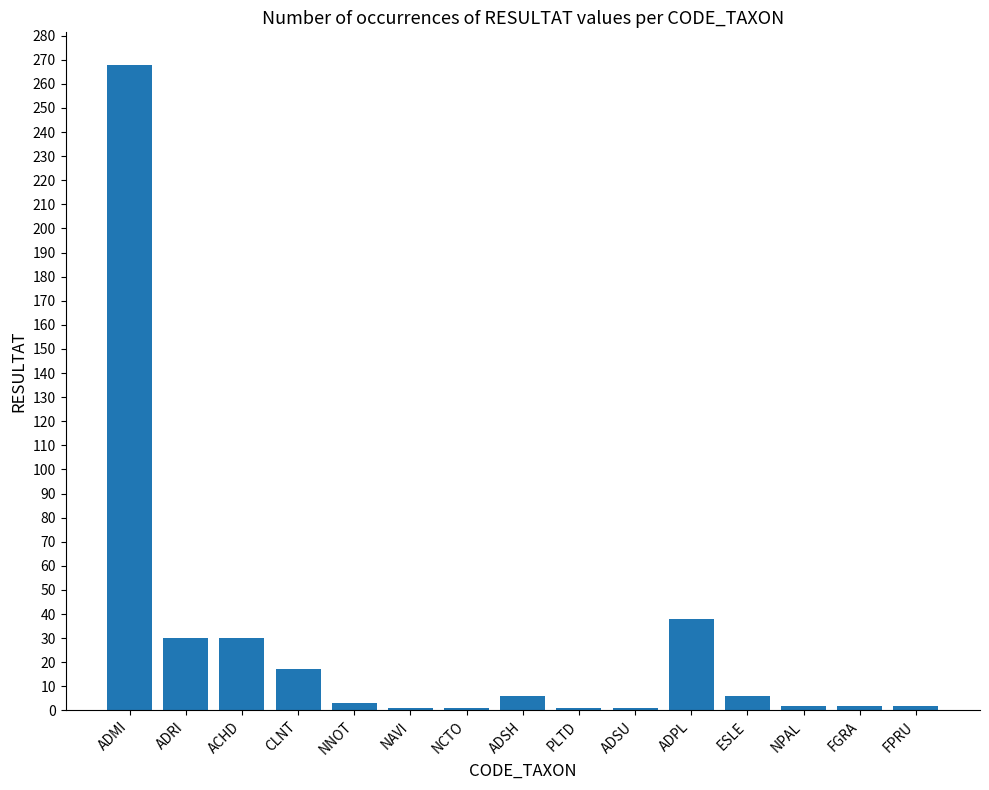

At which category does the chart reach its peak across all series?

ADMI